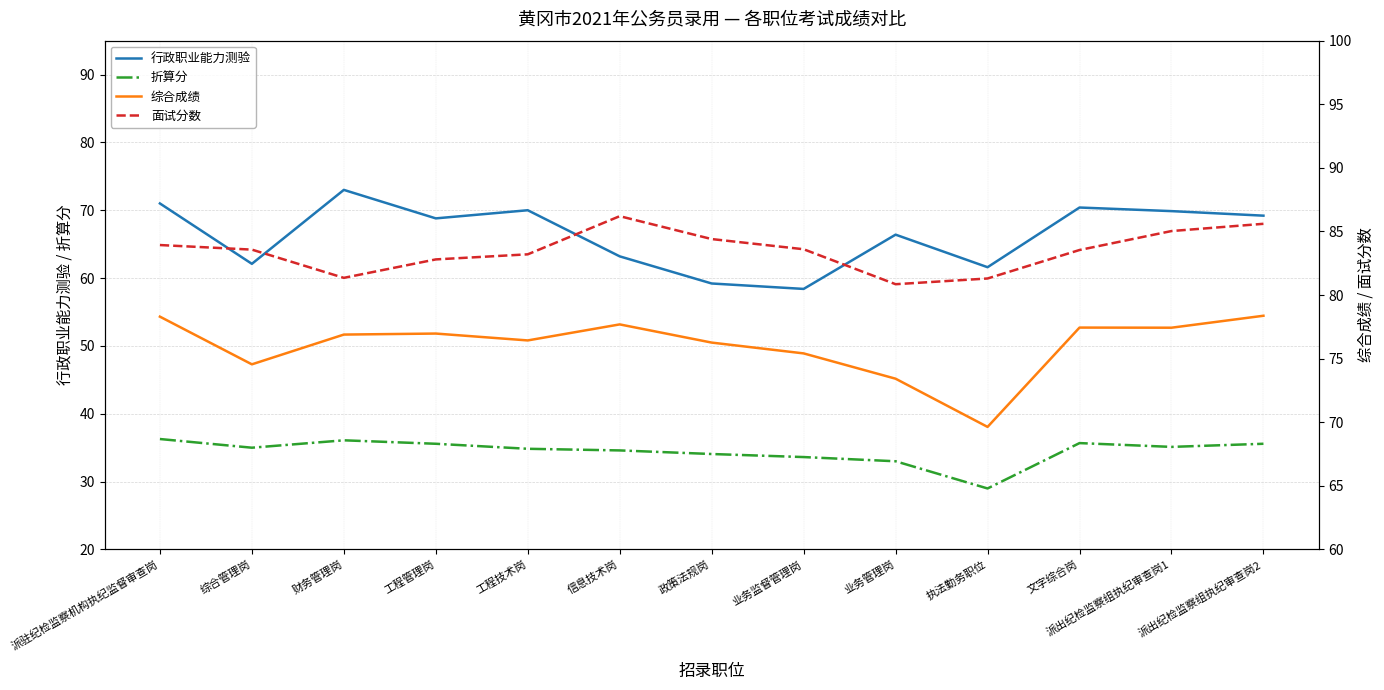

What are all the series names shown in the legend?

行政职业能力测验, 折算分, 综合成绩, 面试分数